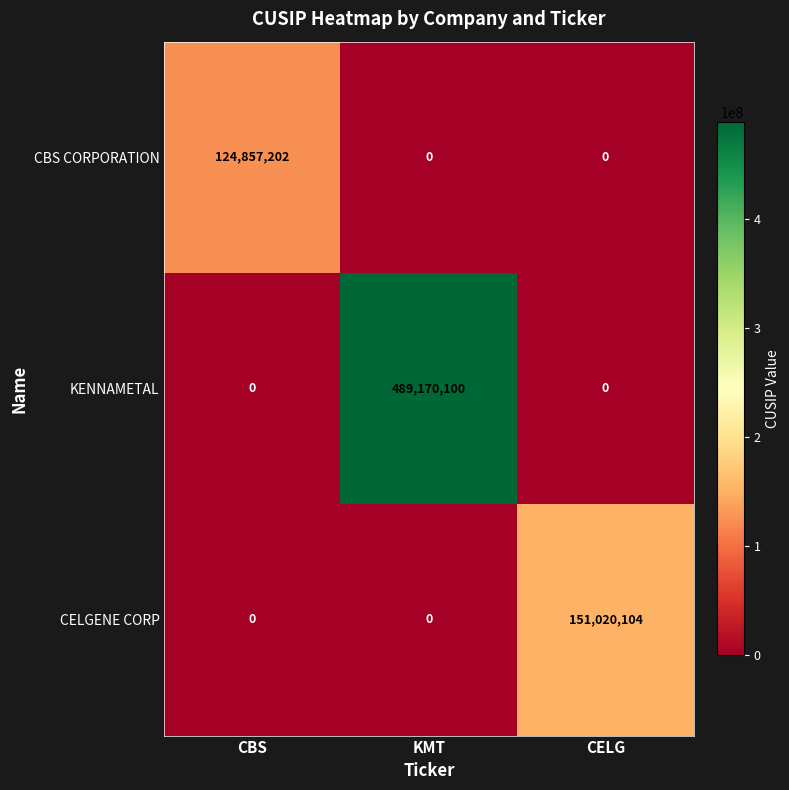

What is the difference between the maximum and minimum values in the KENNAMETAL series?

489170100